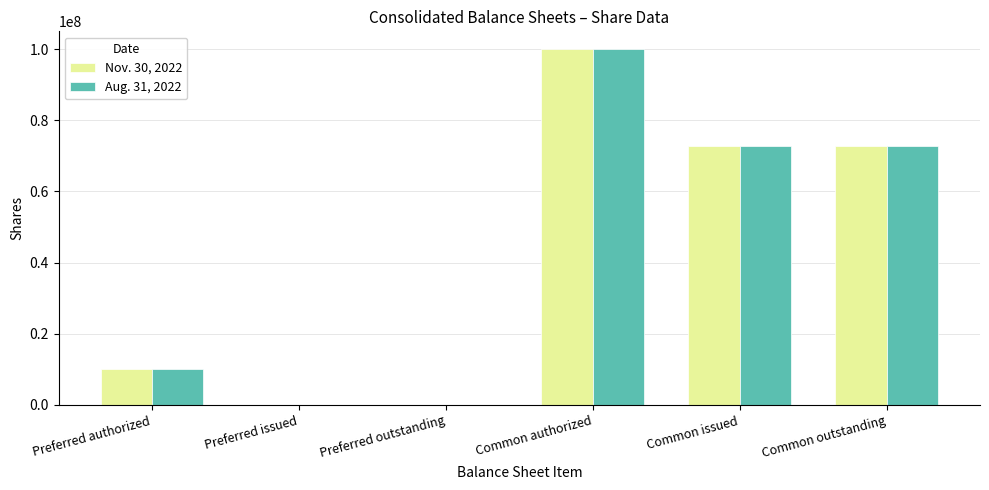

The value of Aug. 31, 2022 at Common outstanding is 113665954. True or false?

False